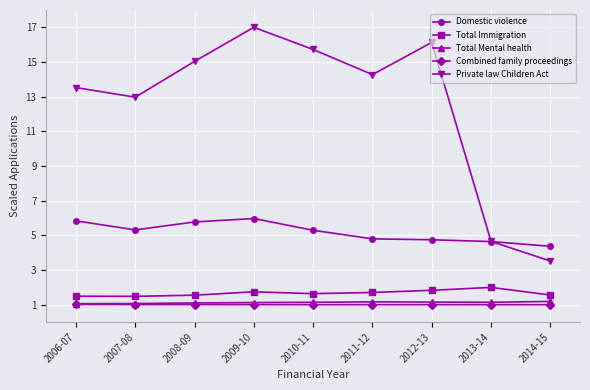

Where is the first local minimum for Private law Children Act?

2007-08